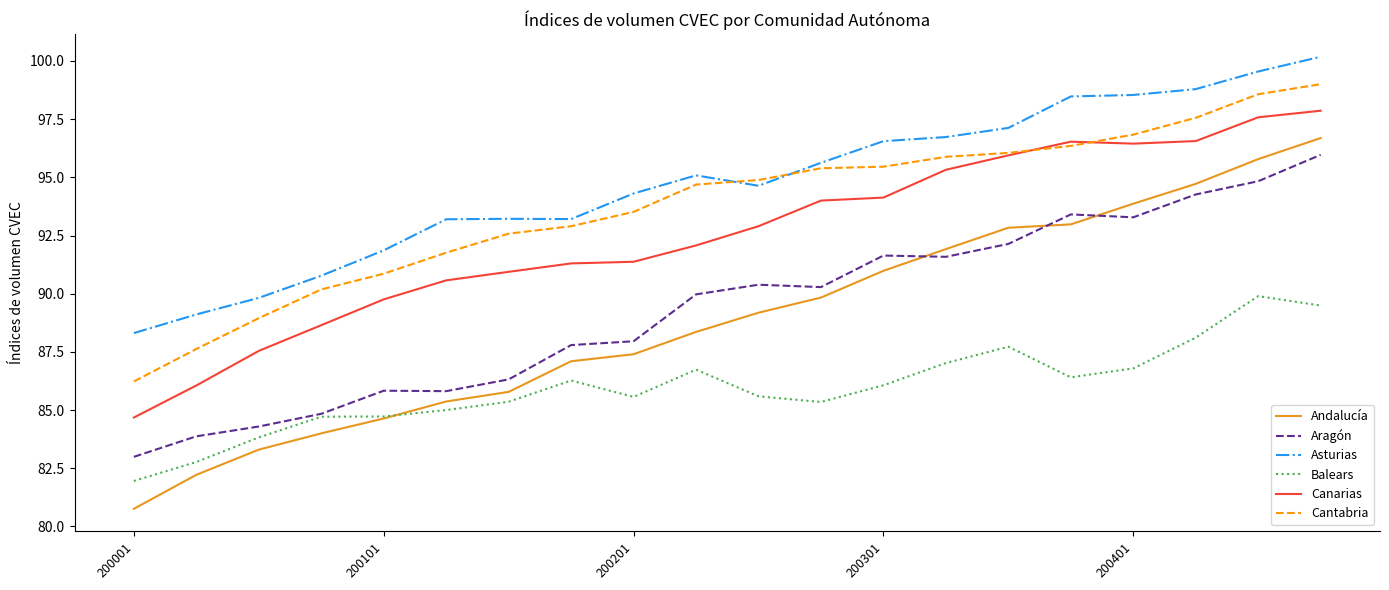

Rank the series by their maximum value, from lowest to highest.

Balears, Aragón, Andalucía, Canarias, Cantabria, Asturias